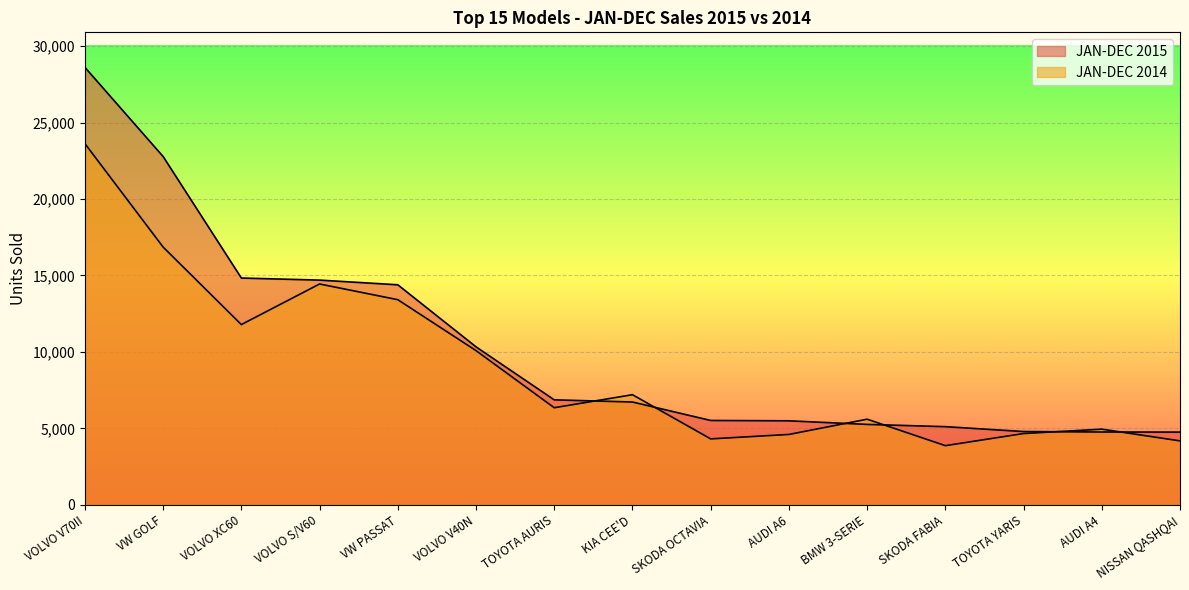

True or false: JAN-DEC 2015 has more than 0 interior local peaks.

False